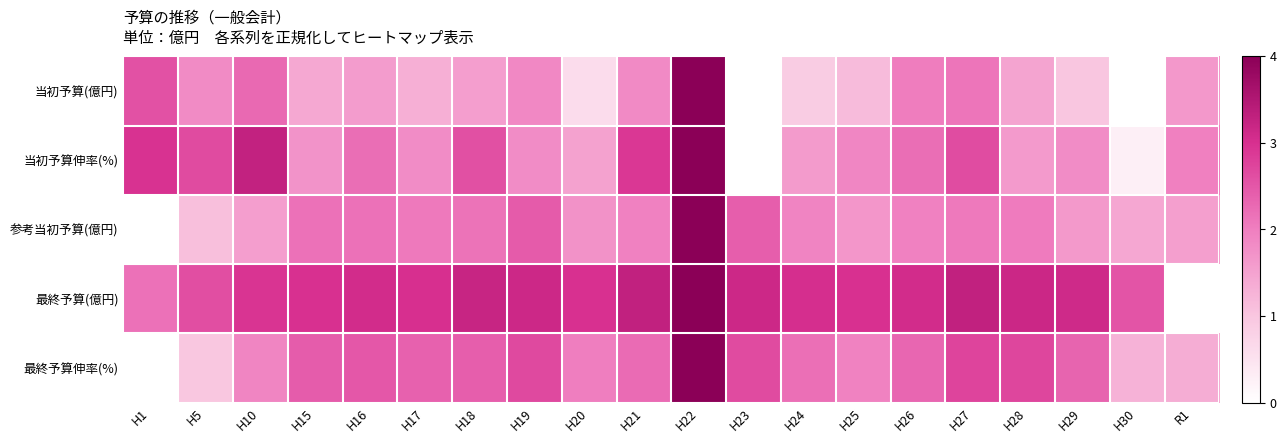

How many data points does each series have?

20